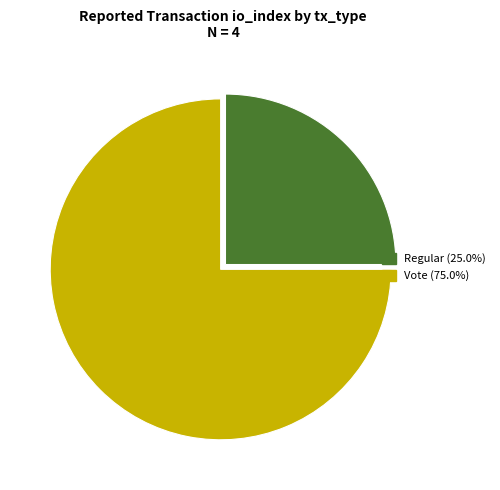

What is the smallest slice in the pie chart?

Regular